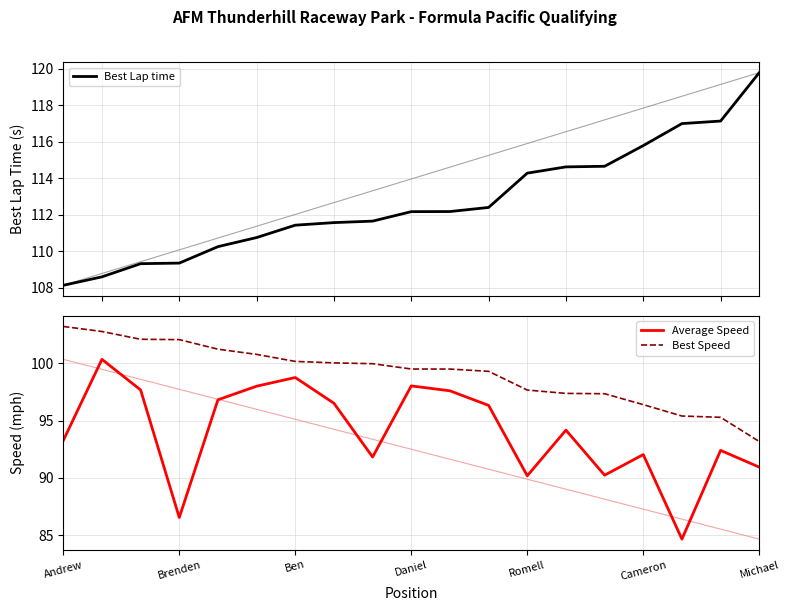

Which category has the lowest value in the Best Speed series?

Michael